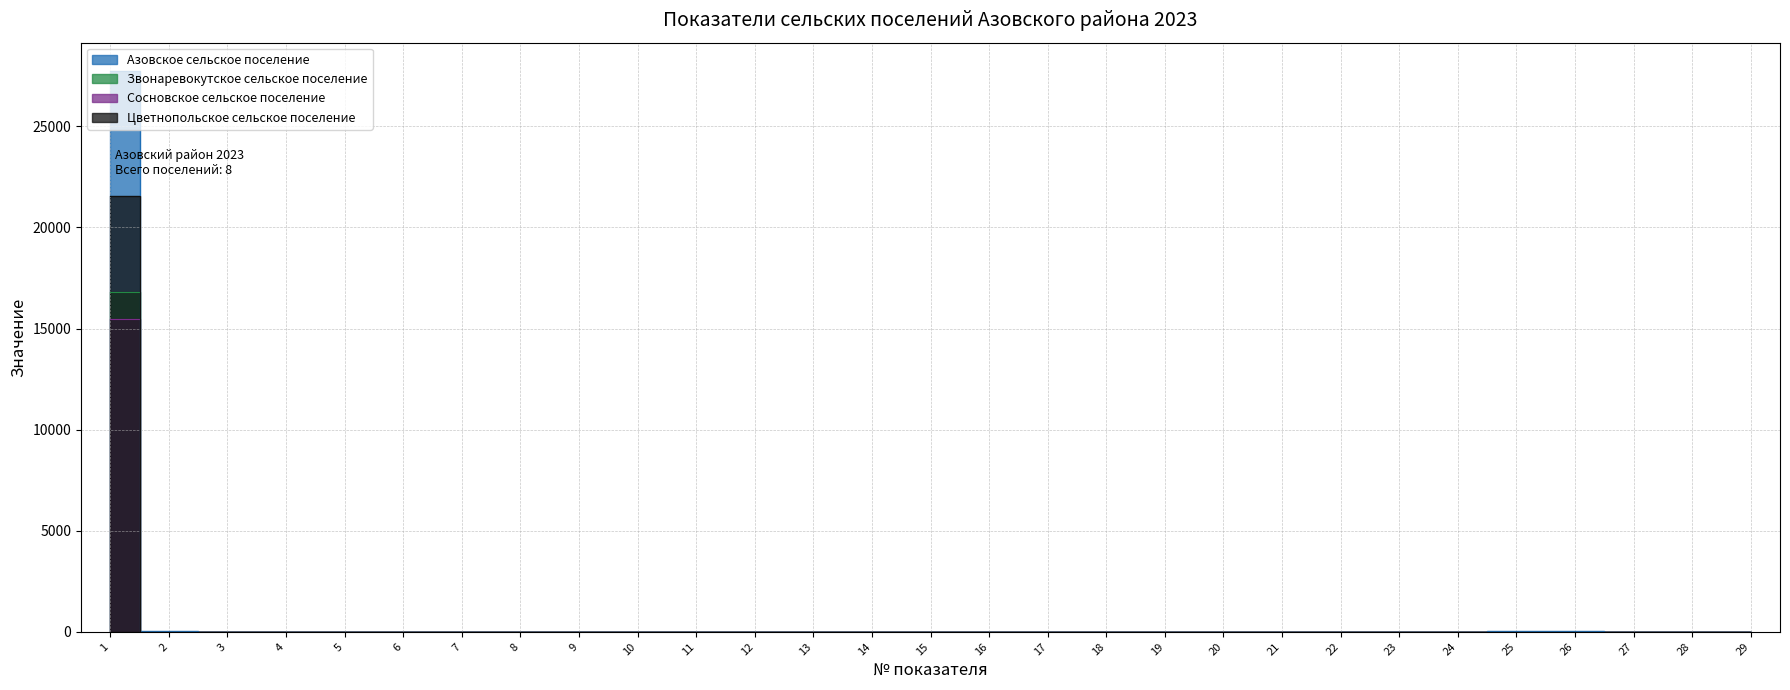

What is the average value of the Сосновское сельское поселение series?

533.4